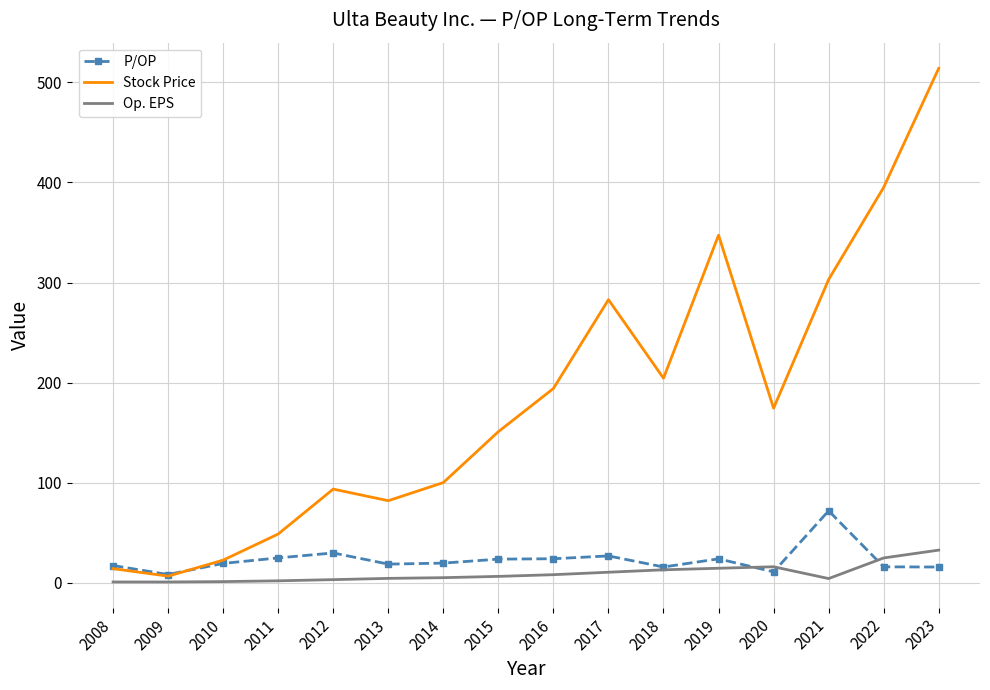

The value of Stock Price at 2013 is 82.0. True or false?

True